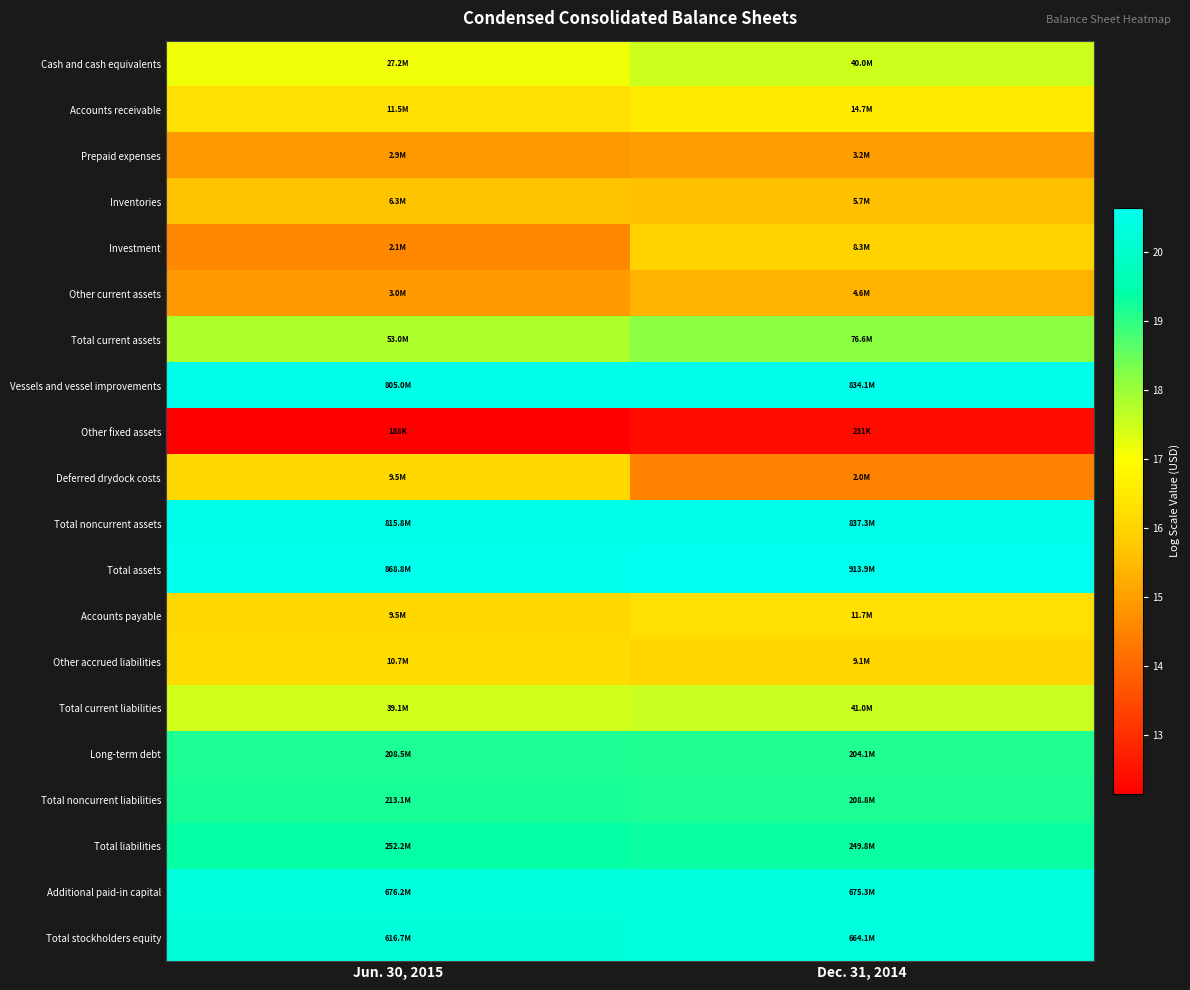

Reading left to right, what are all the values shown in this chart?

Cash and cash equivalents: Jun. 30, 2015=17.1	Dec. 31, 2014=17.5
Accounts receivable: Jun. 30, 2015=16.3	Dec. 31, 2014=16.5
Prepaid expenses: Jun. 30, 2015=14.9	Dec. 31, 2014=15.0
Inventories: Jun. 30, 2015=15.7	Dec. 31, 2014=15.6
Investment: Jun. 30, 2015=14.6	Dec. 31, 2014=15.9
Other current assets: Jun. 30, 2015=14.9	Dec. 31, 2014=15.3
Total current assets: Jun. 30, 2015=17.8	Dec. 31, 2014=18.2
Vessels and vessel improvements: Jun. 30, 2015=20.5	Dec. 31, 2014=20.5
Other fixed assets: Jun. 30, 2015=12.1	Dec. 31, 2014=12.3
Deferred drydock costs: Jun. 30, 2015=16.1	Dec. 31, 2014=14.5
Total noncurrent assets: Jun. 30, 2015=20.5	Dec. 31, 2014=20.5
Total assets: Jun. 30, 2015=20.6	Dec. 31, 2014=20.6
Accounts payable: Jun. 30, 2015=16.1	Dec. 31, 2014=16.3
Other accrued liabilities: Jun. 30, 2015=16.2	Dec. 31, 2014=16.0
Total current liabilities: Jun. 30, 2015=17.5	Dec. 31, 2014=17.5
Long-term debt: Jun. 30, 2015=19.2	Dec. 31, 2014=19.1
Total noncurrent liabilities: Jun. 30, 2015=19.2	Dec. 31, 2014=19.2
Total liabilities: Jun. 30, 2015=19.3	Dec. 31, 2014=19.3
Additional paid-in capital: Jun. 30, 2015=20.3	Dec. 31, 2014=20.3
Total stockholders equity: Jun. 30, 2015=20.2	Dec. 31, 2014=20.3